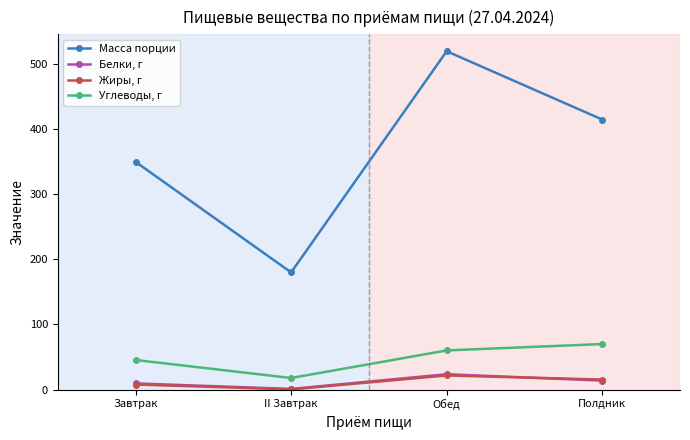

Is it true that Белки, г equals 23.5 at Обед?

True